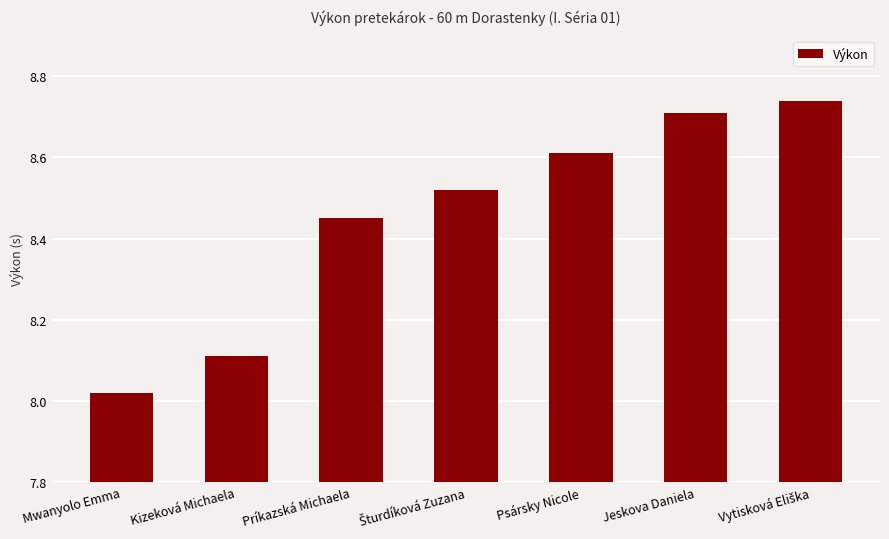

What is the label of the 6th bar from the left?

Jeskova Daniela